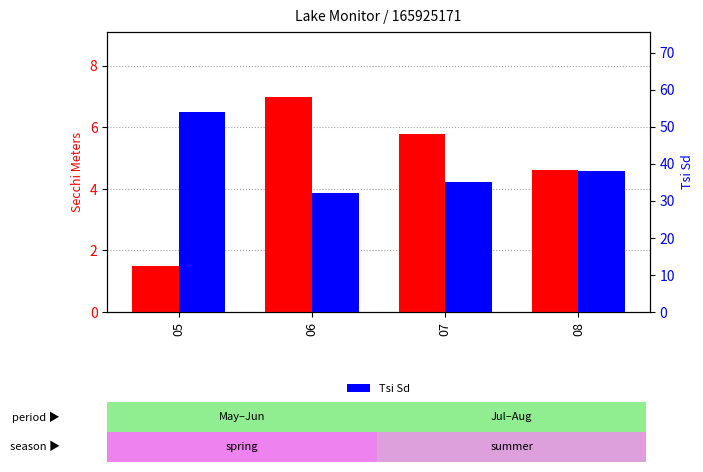

What is the value of the Secchi Meters bar at the 1st from the left?

1.5